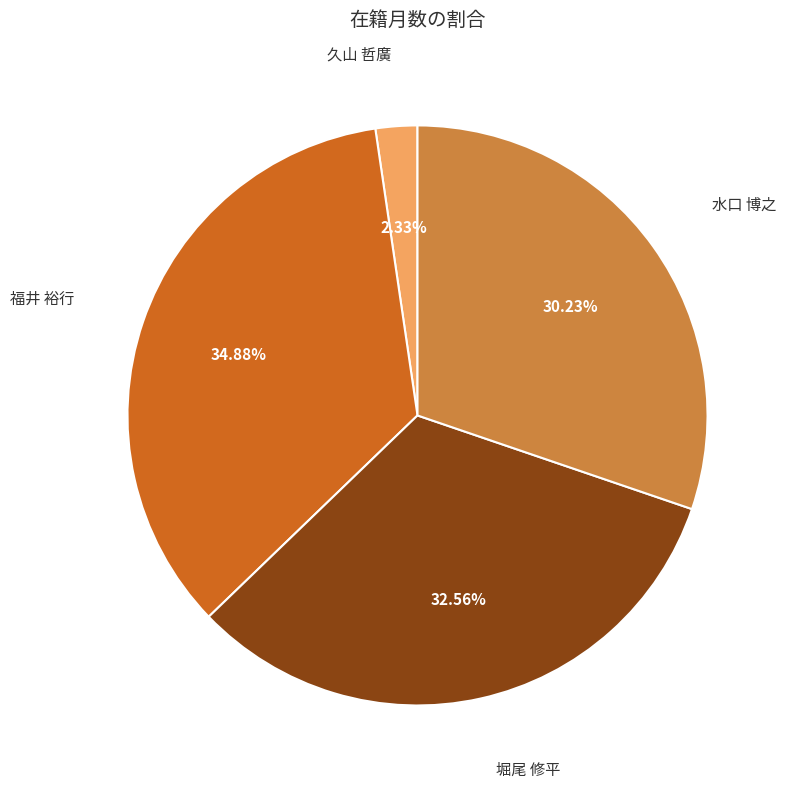

Is there a majority slice in this chart?

No